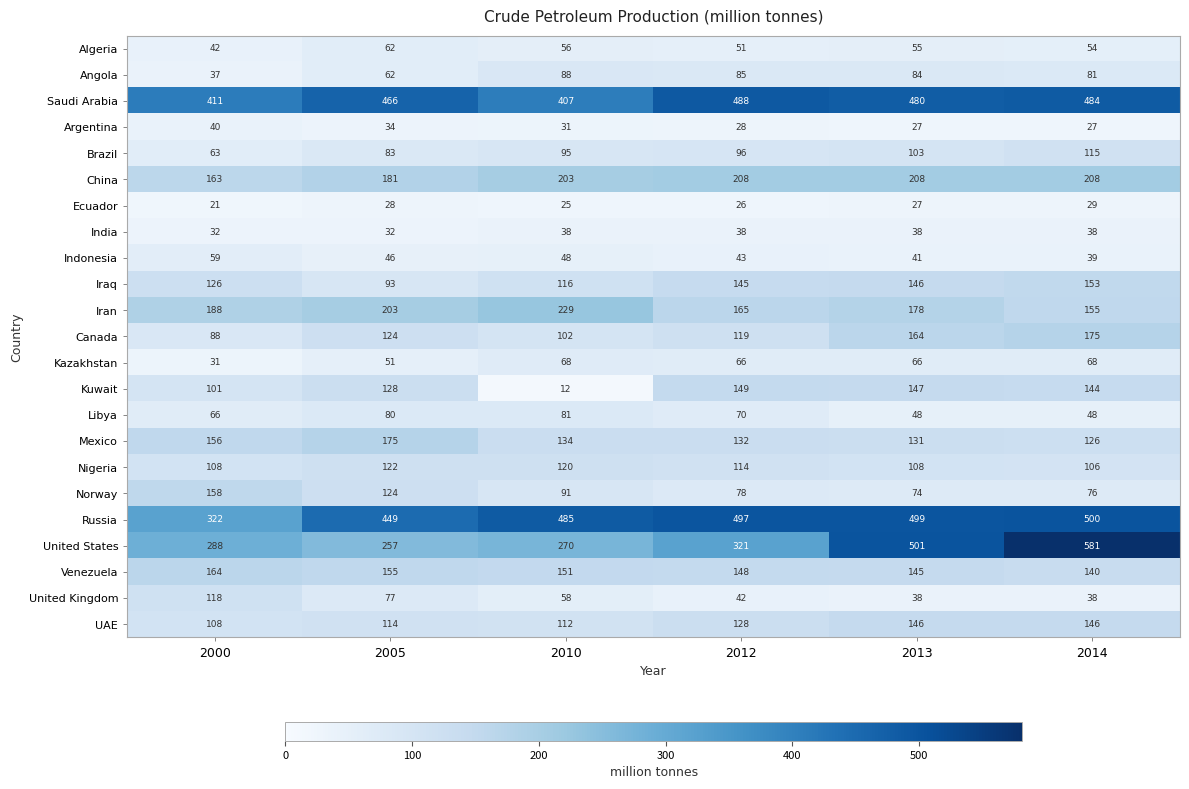

What is the spread (max minus min) of values at 2012?

471